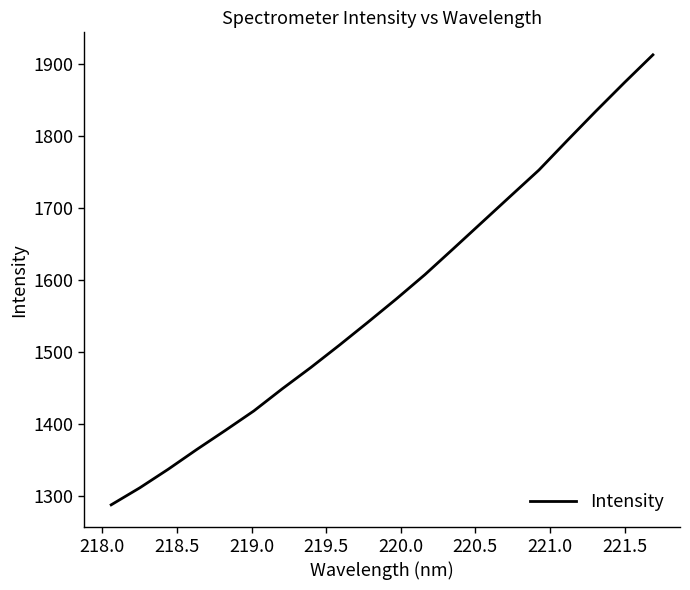

What is the smallest value displayed?

1288.1